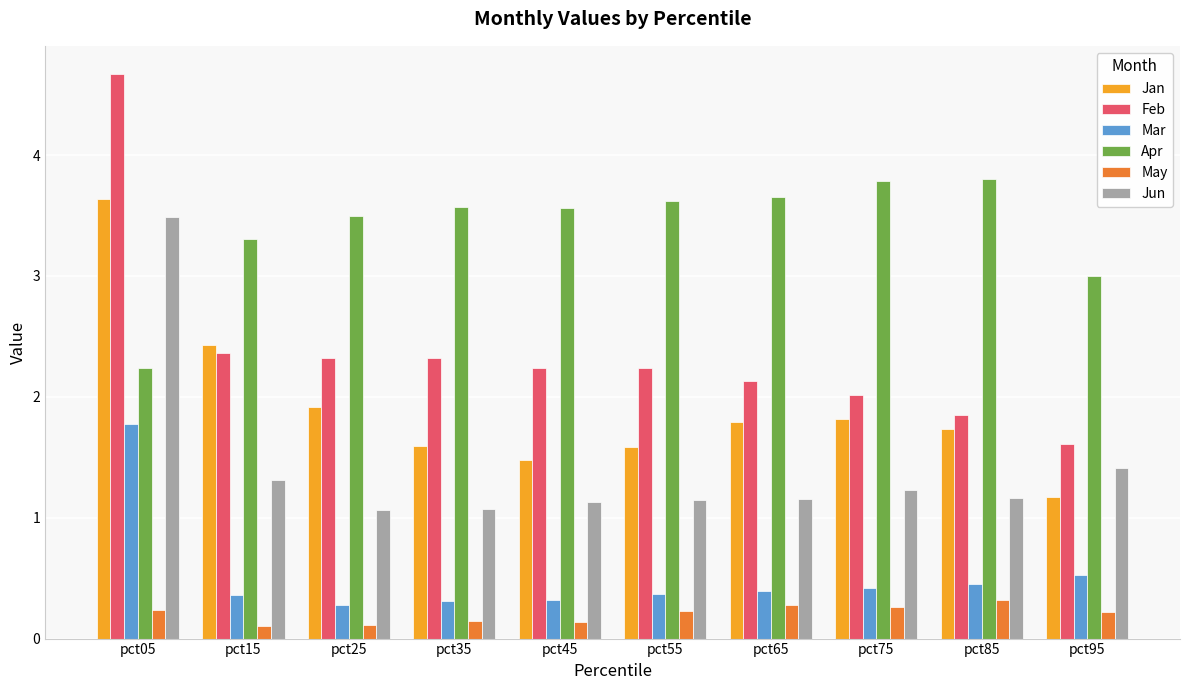

What is the difference between the maximum and minimum values in the Jan series?

2.5